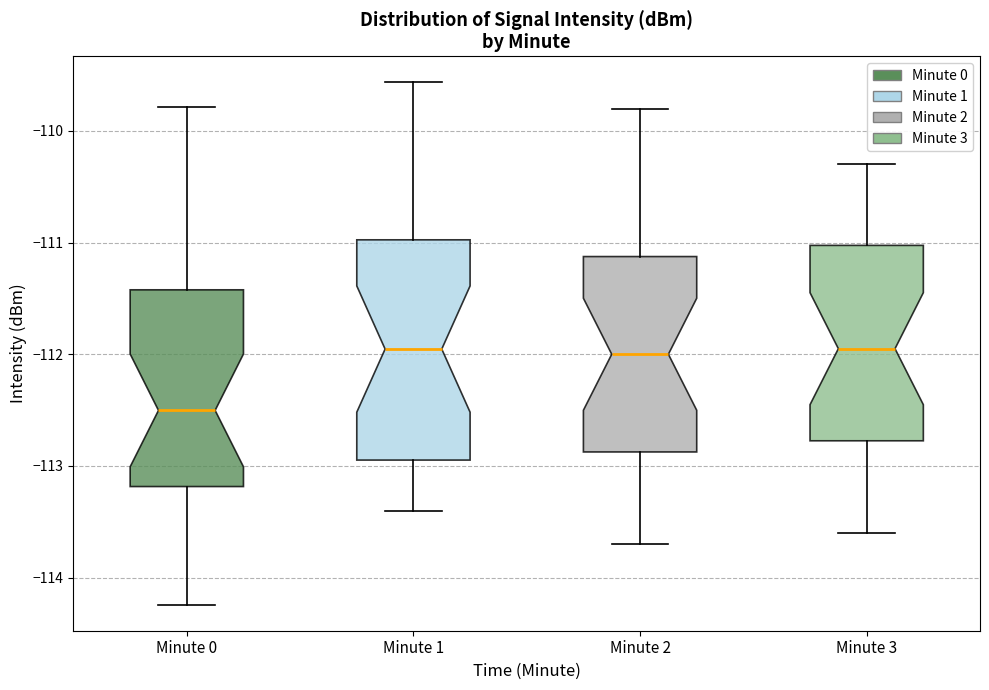

Comparing the boxes themselves (not the whiskers), which one is the tallest?

Minute 1